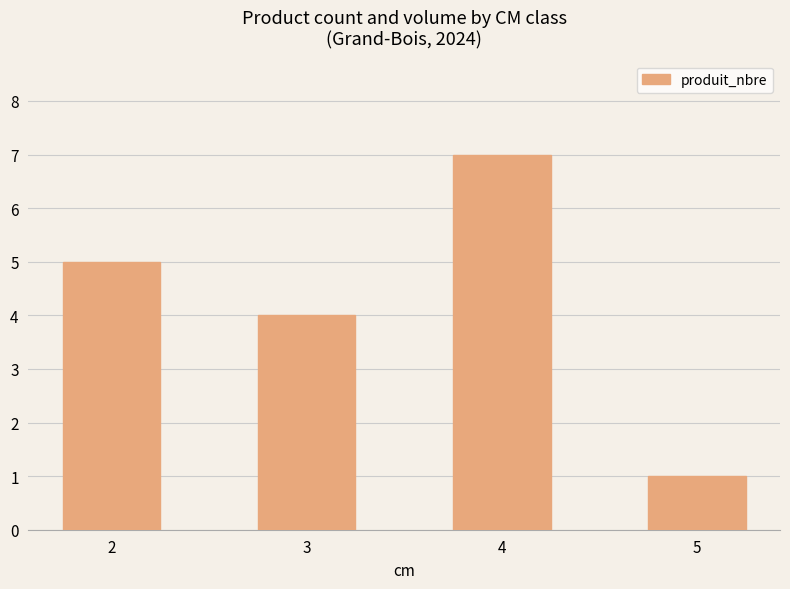

At which category does the chart reach its minimum across all series?

5